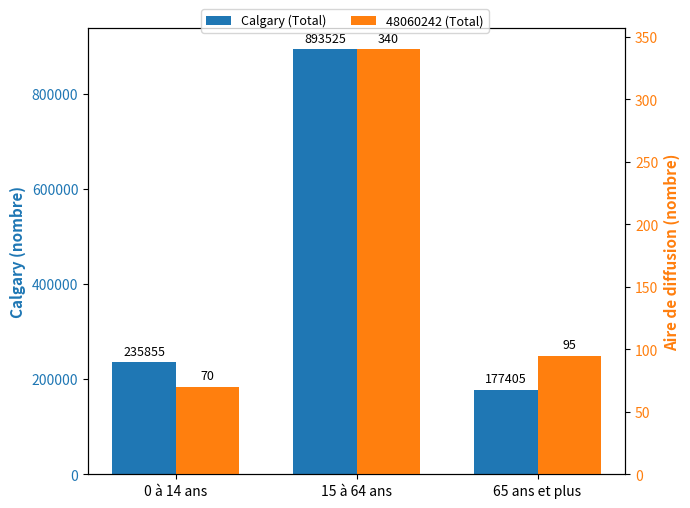

How many data points in Calgary (Total) are less than 235855?

1